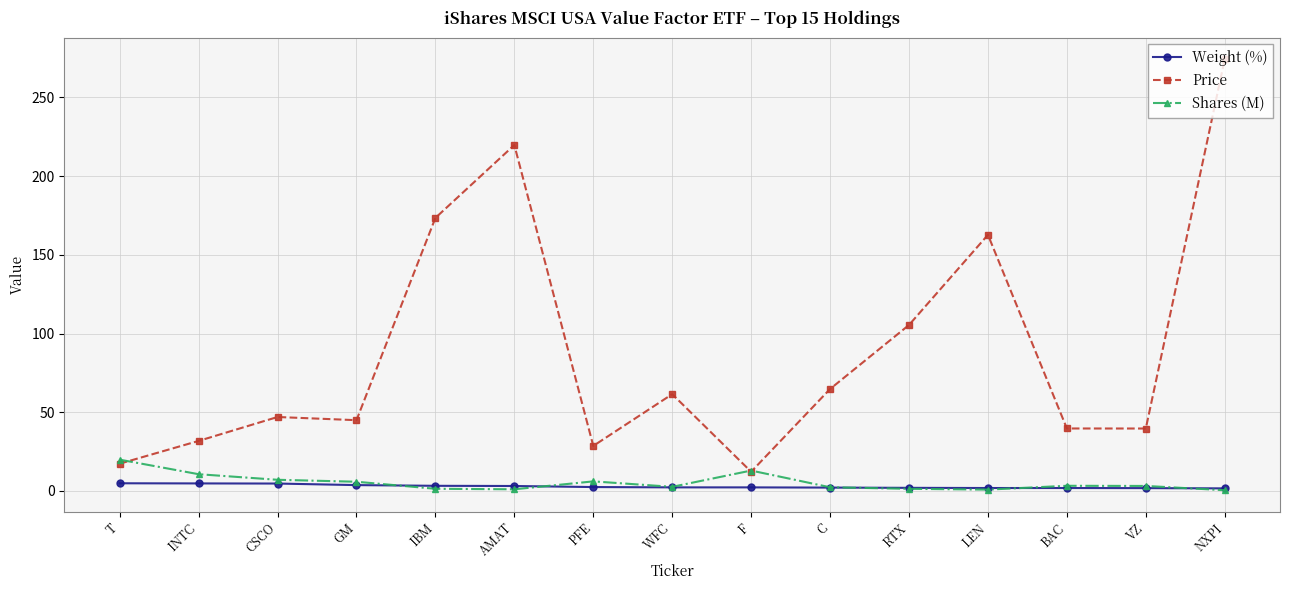

After their last crossing, which series has the higher values: Shares (M) or Price?

Price